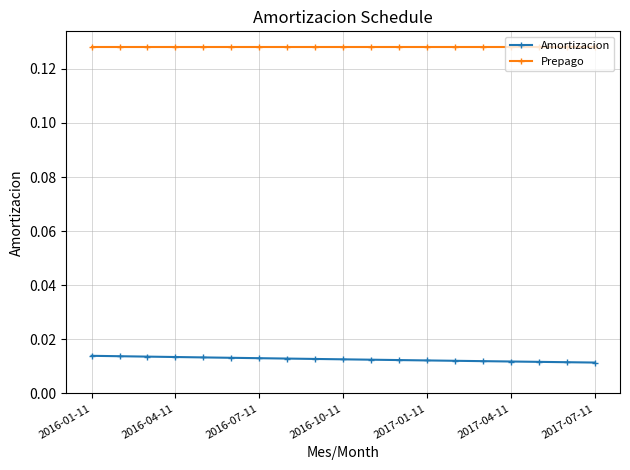

How many lines are shown in the chart?

2